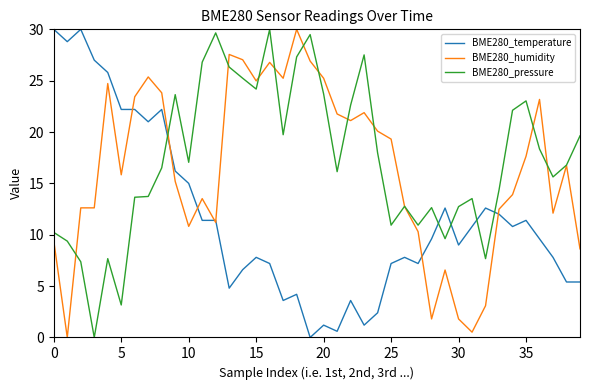

What is the greatest value displayed?

30.0